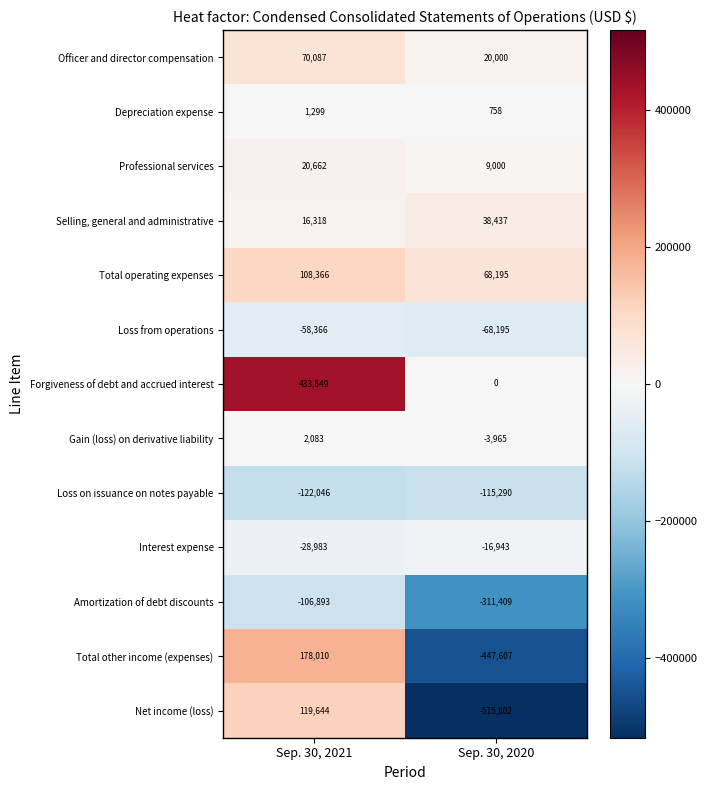

What is the total value across all series at Sep. 30, 2021?

634030